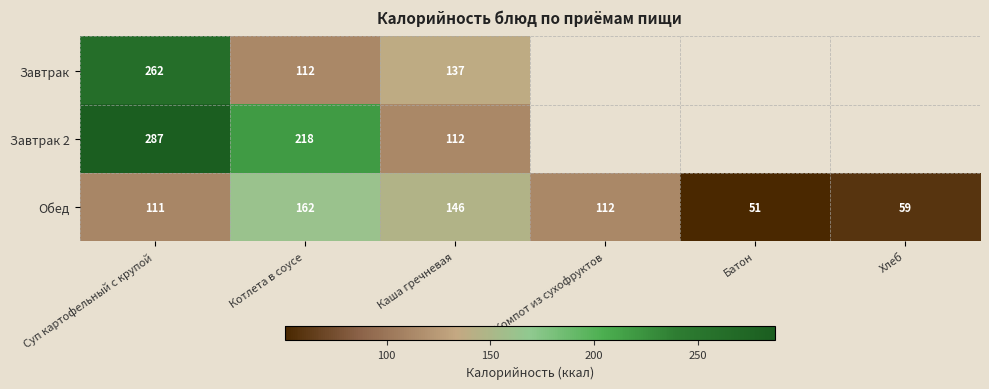

The Обед series shows 42 at Суп картофельный с крупой. True or false?

False